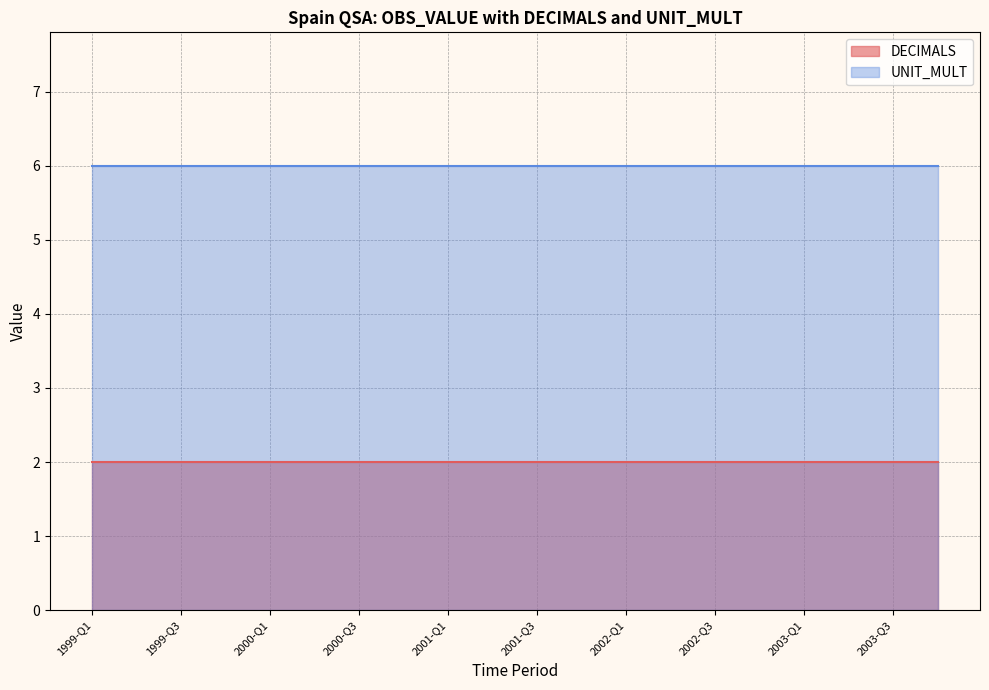

True or false: UNIT_MULT and DECIMALS intersect in this chart.

False